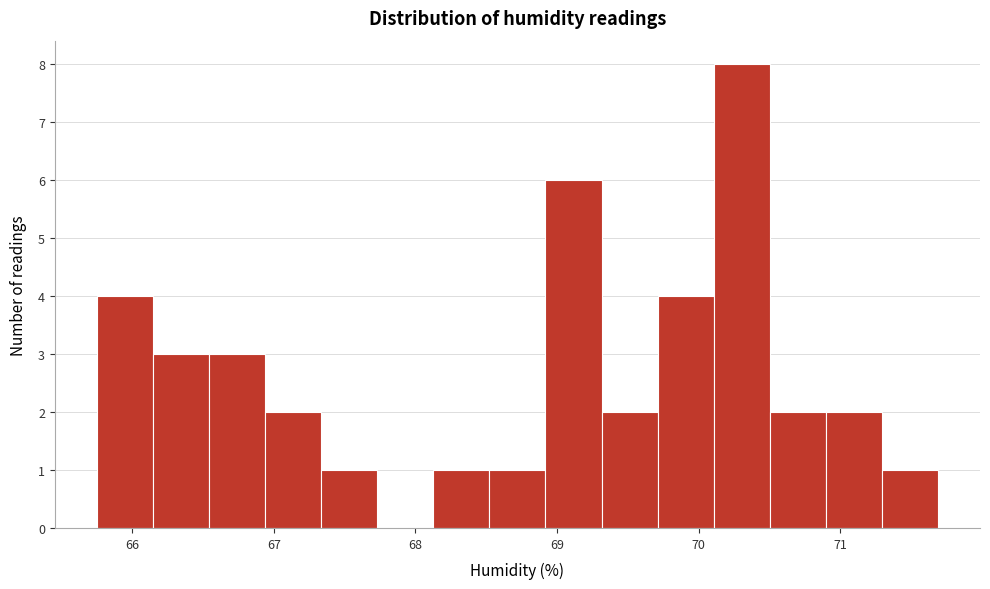

Around what value on the x-axis is the tallest bar? Give the approximate position of its centre, as read against the axis.

70.3